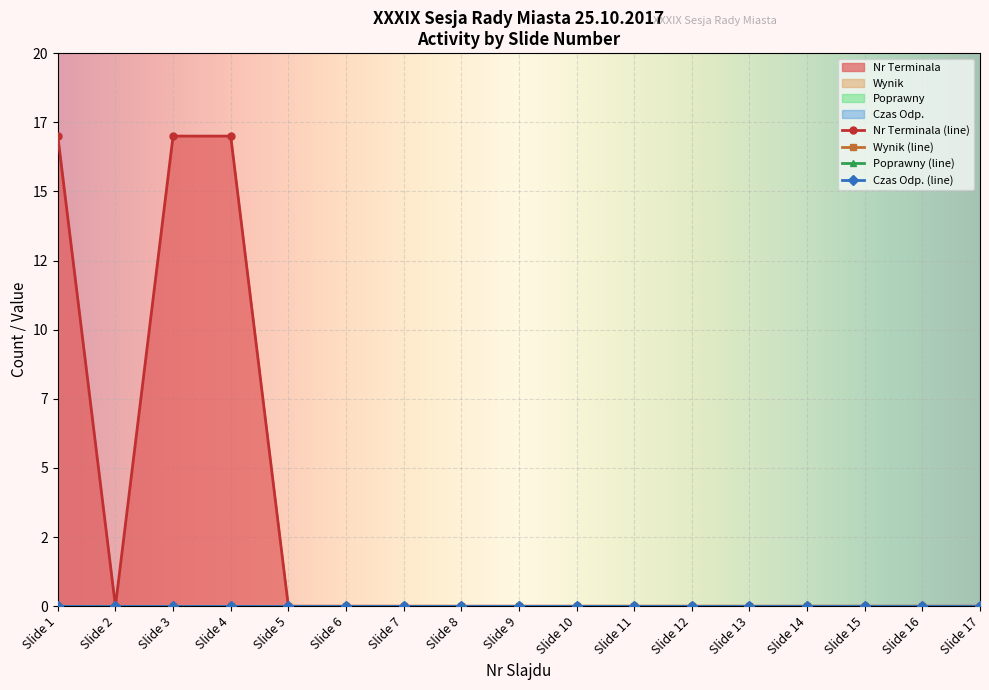

True or false: Wynik and Czas Odp. intersect in this chart.

False